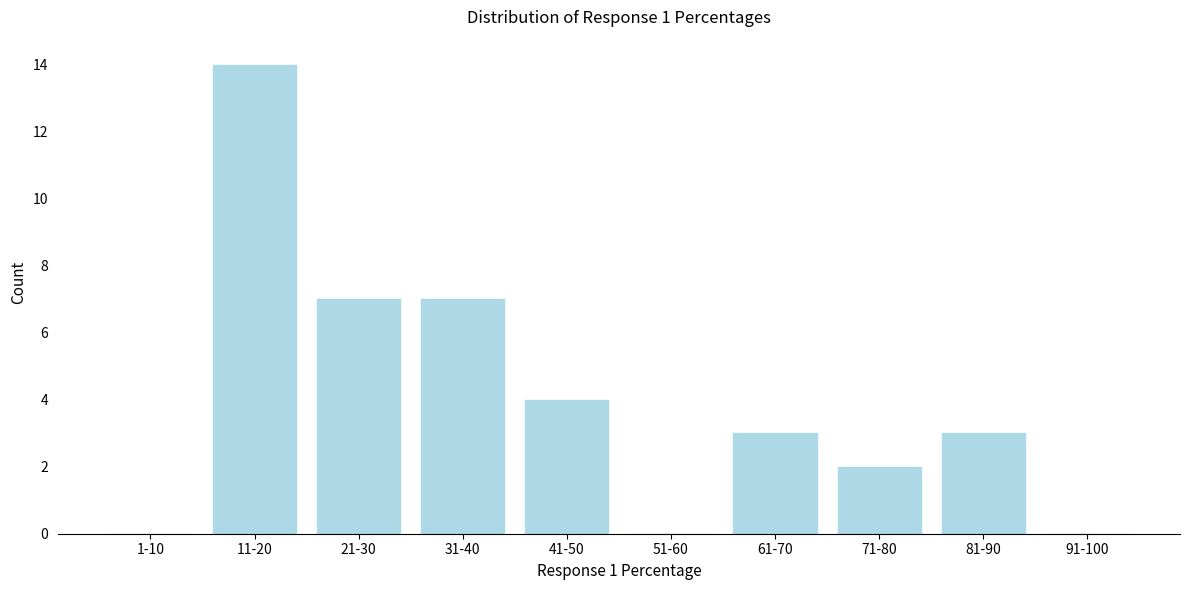

Reading left to right, transcribe all the data shown in this chart.

1-10=0	11-20=14	21-30=7	31-40=7	41-50=4	51-60=0	61-70=3	71-80=2	81-90=3	91-100=0